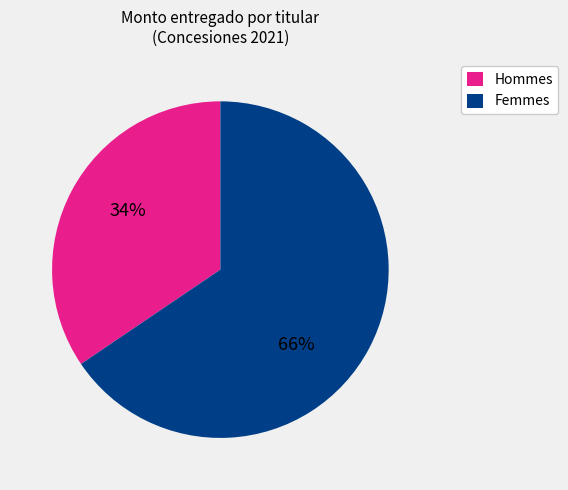

Is it true that Hommes is 34% of the pie?

True